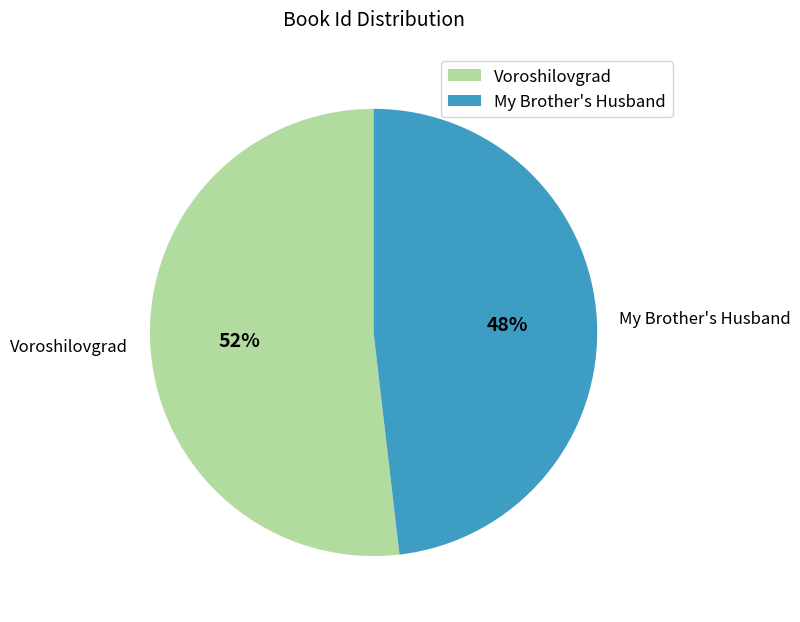

Is the sum of Voroshilovgrad and My Brother's Husband greater than half?

Yes